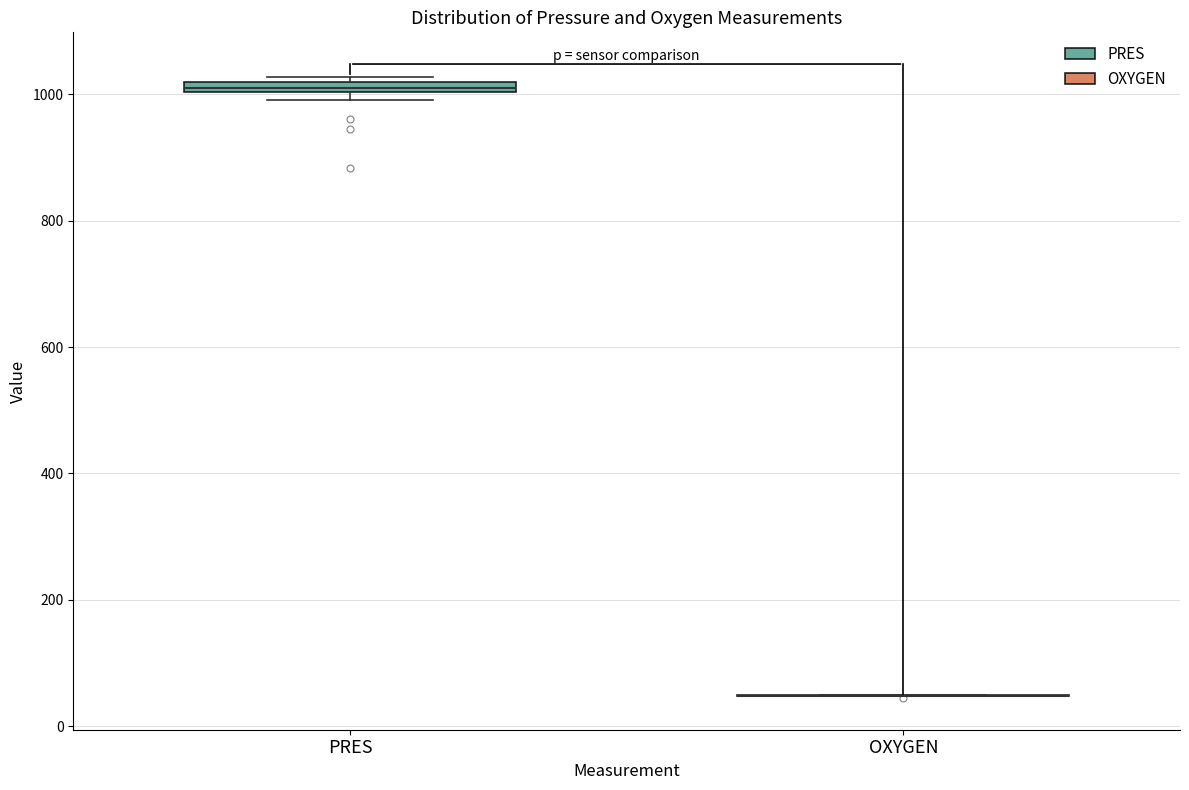

Where is the lower edge of the box for PRES on the y-axis? The values are not printed on the chart, so give them approximately, as read against the axis.

1000